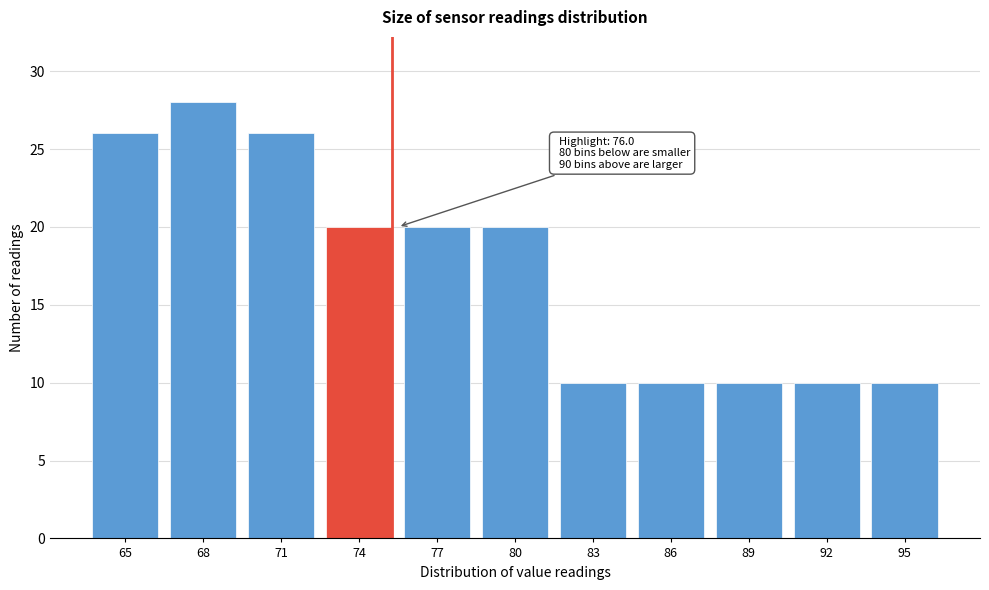

Reading right to left, transcribe all the data shown in this chart.

10	10	10	10	10	20	20	20	26	28	26